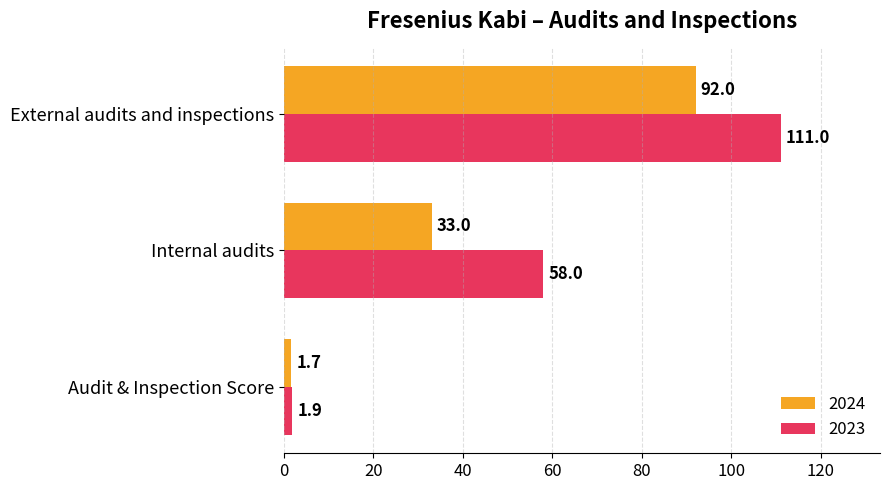

List the series in order of their peak value, highest first.

2023, 2024